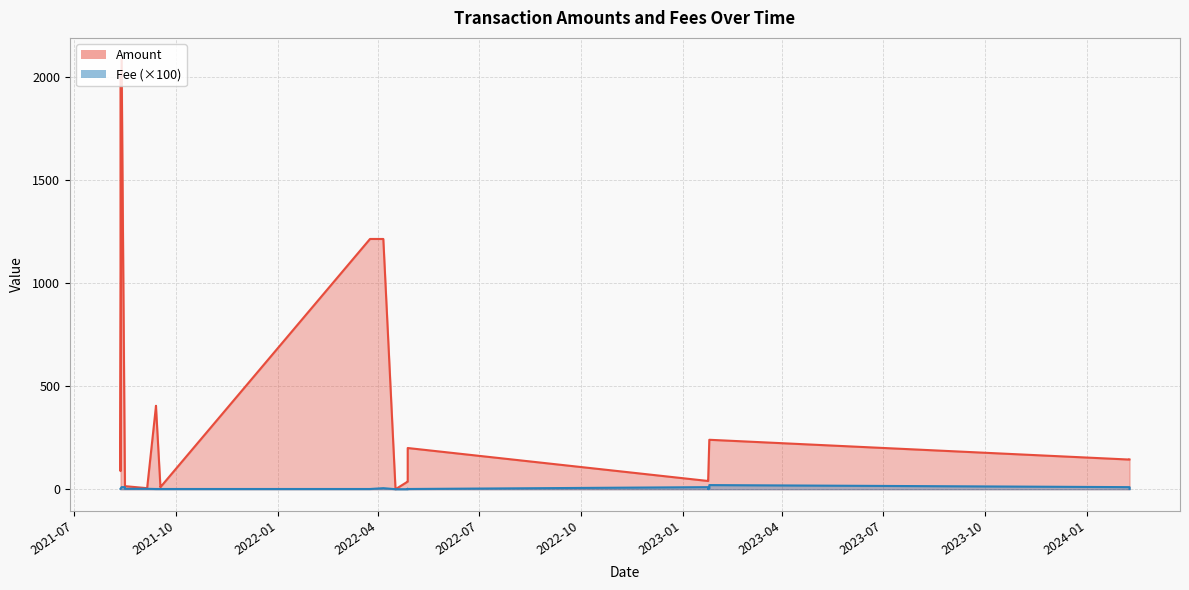

Between 2024-02-08 and 2022-04-28, which series saw the biggest shift?

Amount